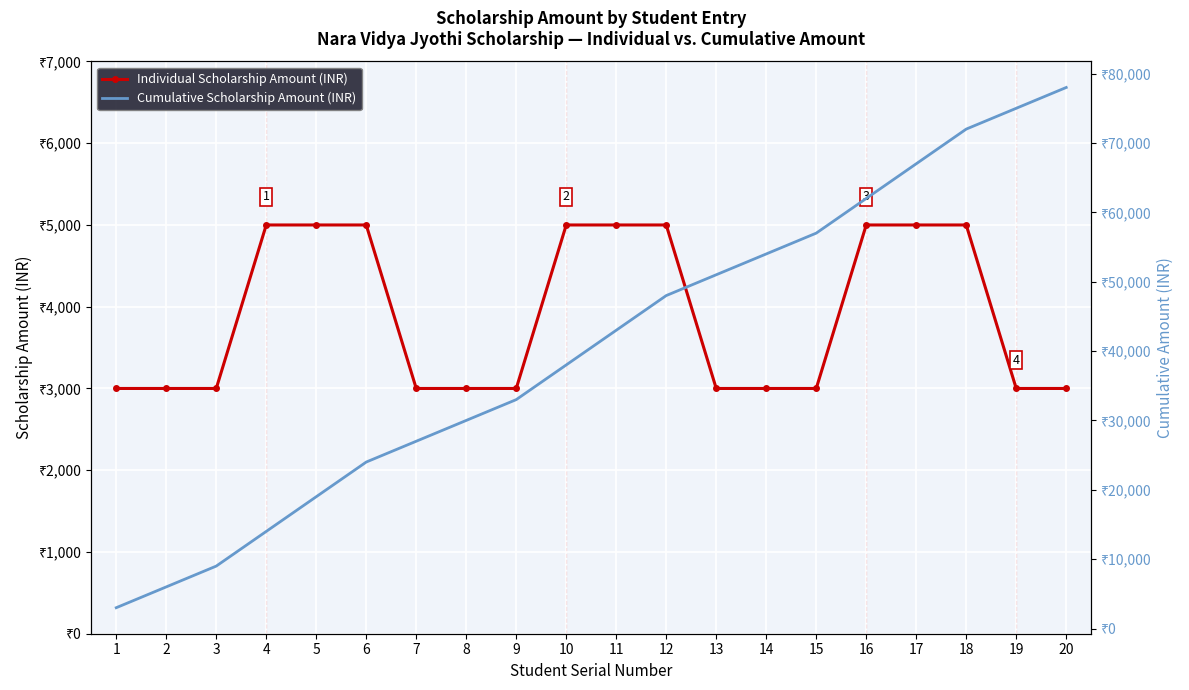

What is the value of the Individual Scholarship Amount (INR) point at the 15th from the left?

3000